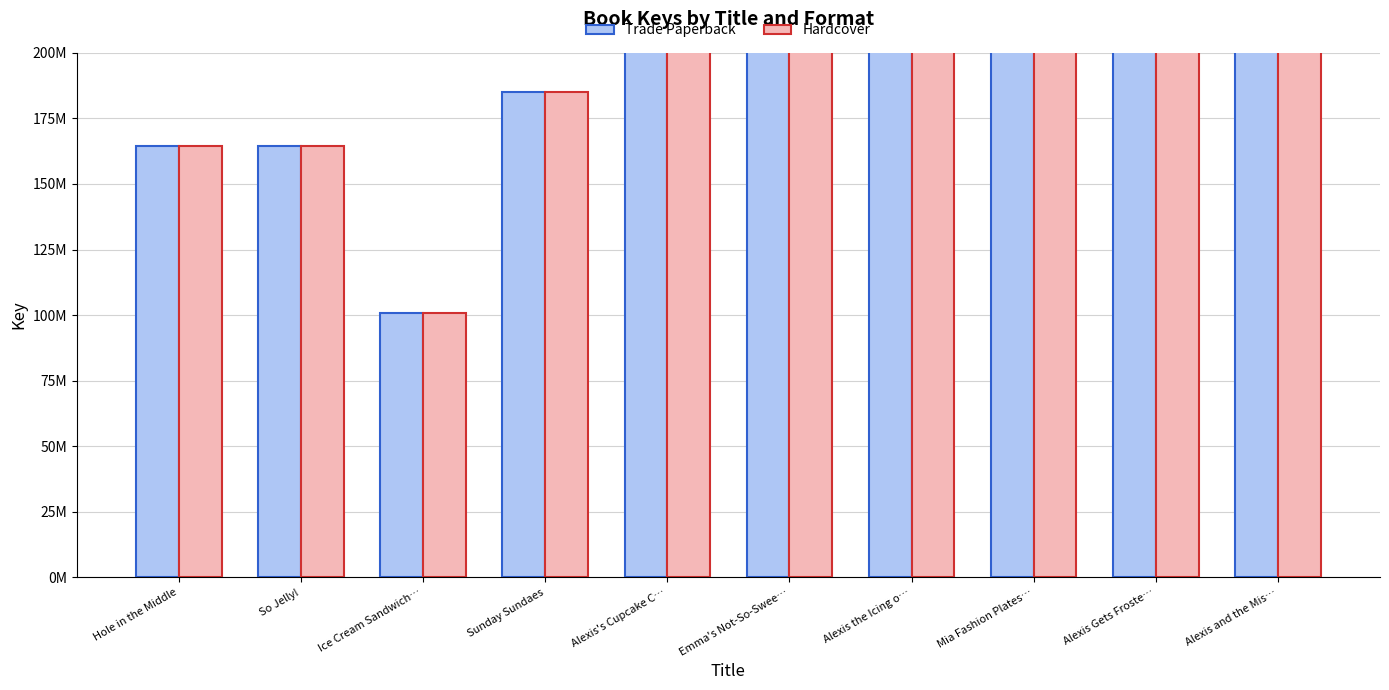

What is the label of the 3rd bar from the right?

Mia Fashion Plates…